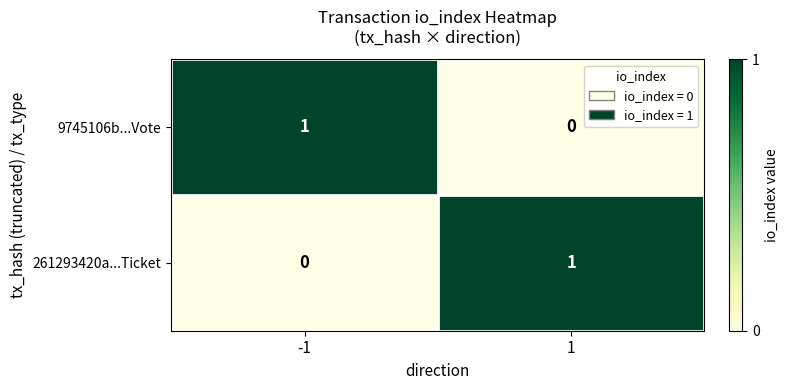

What is the total value across all series at -1?

1